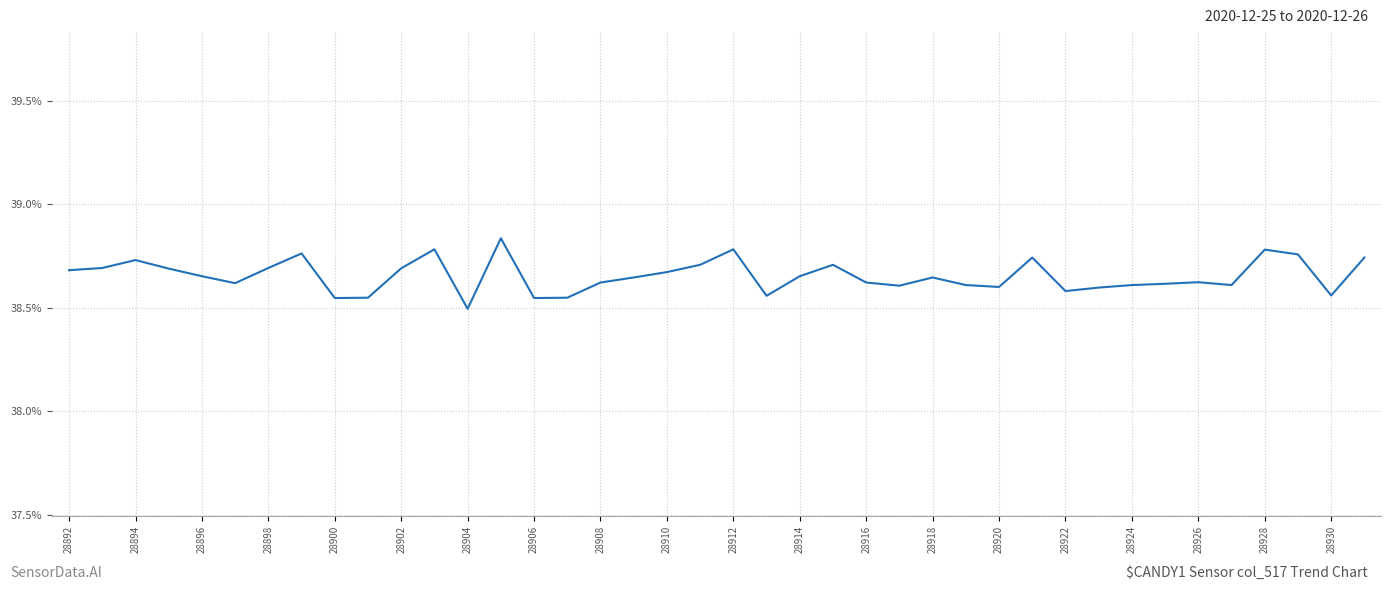

Does the chart display data point markers on the line(s)?

No